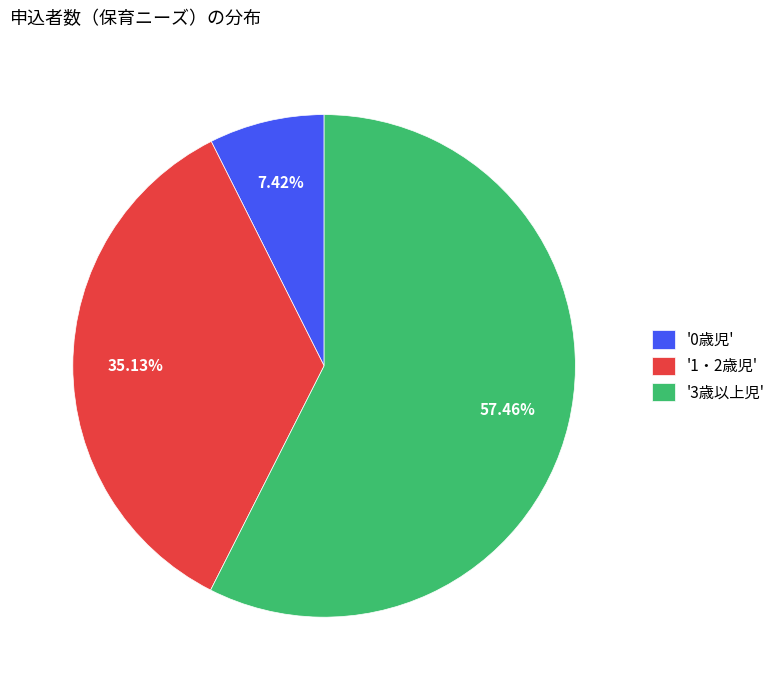

Which category has the smallest portion of the pie?

'0歳児'